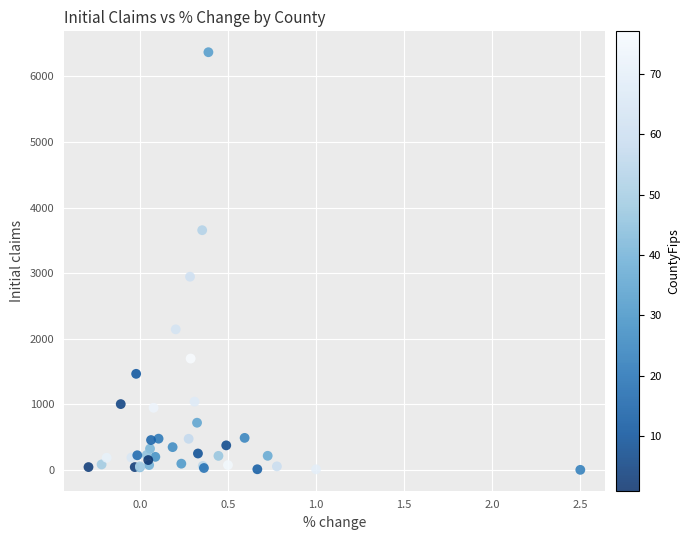

What Y value in the scatter plot is closest to 3185?

2946